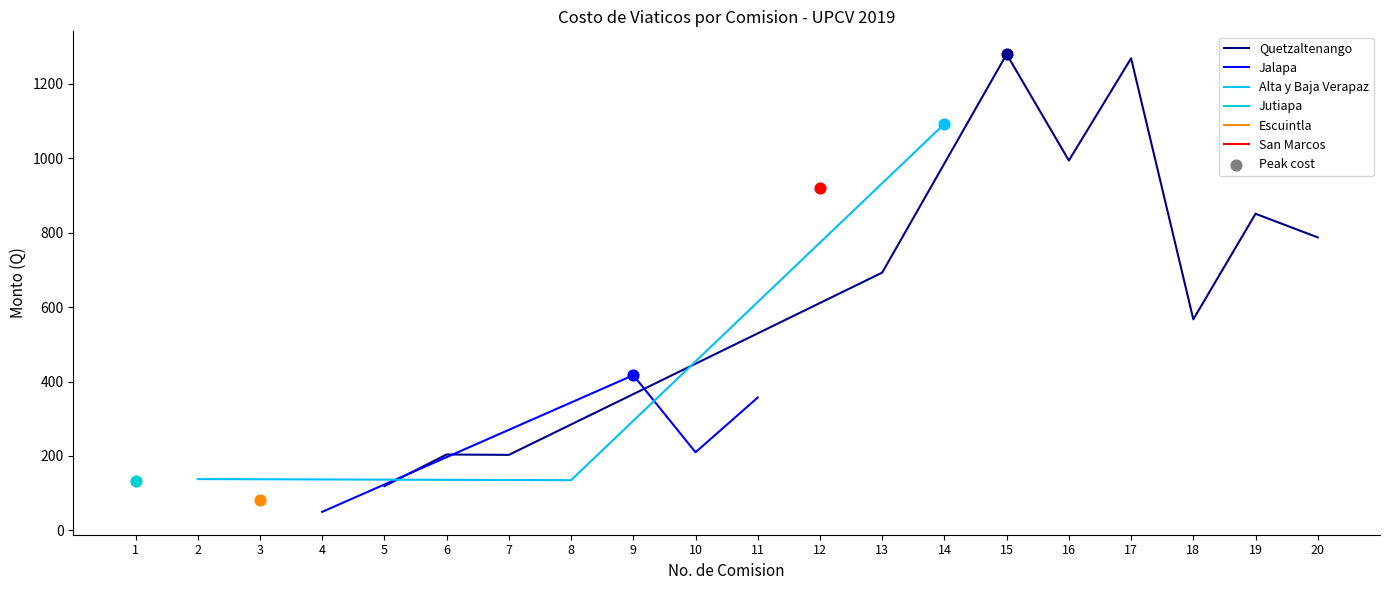

At which category is the sum across all series the highest?

15